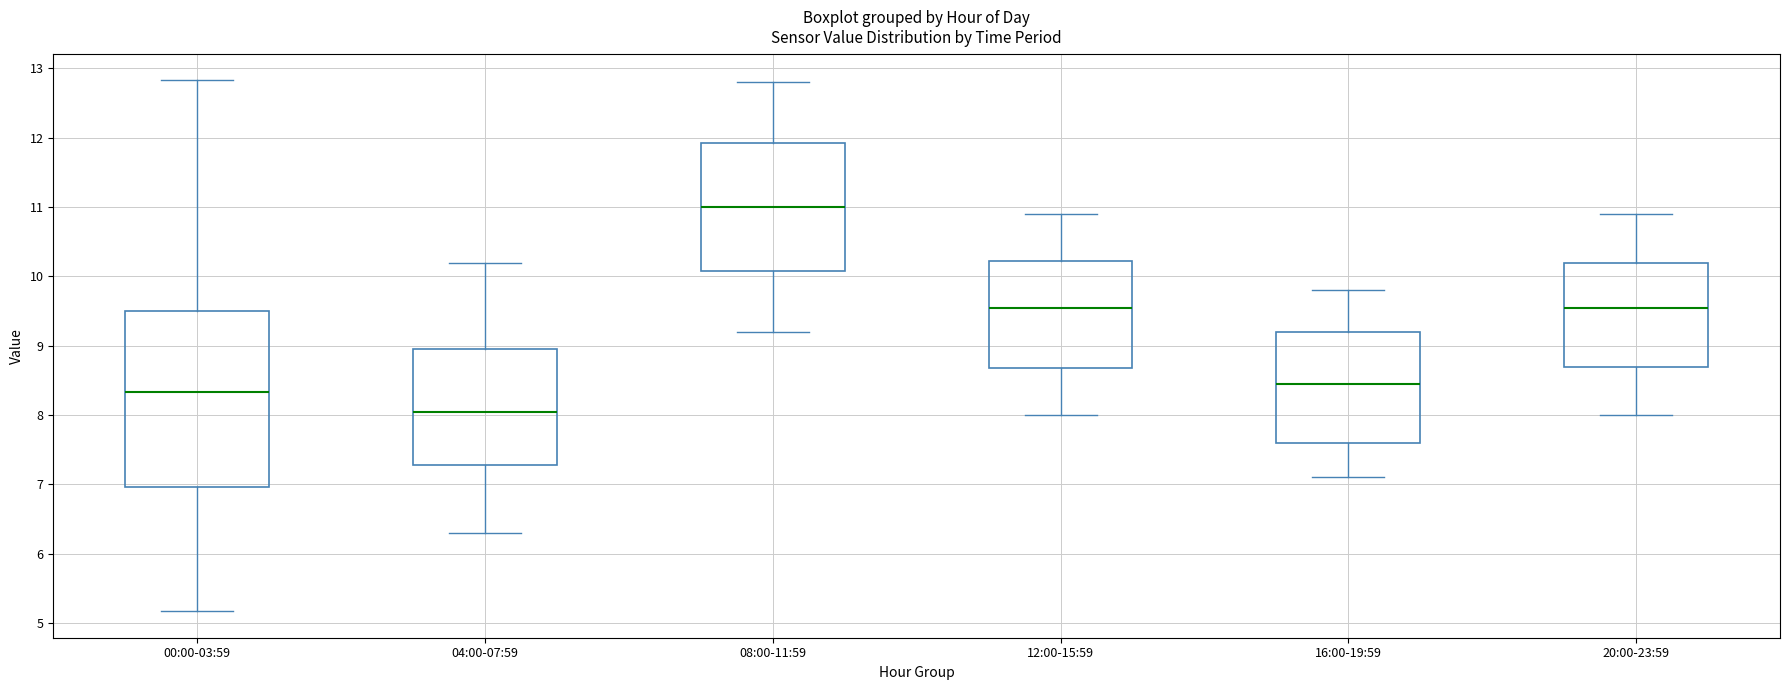

Reading left to right, transcribe this box plot: for each box, give where its median line is, the range the box spans, and where its two whiskers end, as read against the y-axis. The values are not printed on the chart, so give them approximately, as read against the axis.

00:00-03:59: median 8.3, box 7.0 to 9.5, whiskers 5.2 to 12.8
04:00-07:59: median 8.1, box 7.3 to 9.0, whiskers 6.3 to 10.2
08:00-11:59: median 11.0, box 10.1 to 11.9, whiskers 9.2 to 12.8
12:00-15:59: median 9.6, box 8.7 to 10.2, whiskers 8.0 to 10.9
16:00-19:59: median 8.5, box 7.6 to 9.2, whiskers 7.1 to 9.8
20:00-23:59: median 9.6, box 8.7 to 10.2, whiskers 8.0 to 10.9